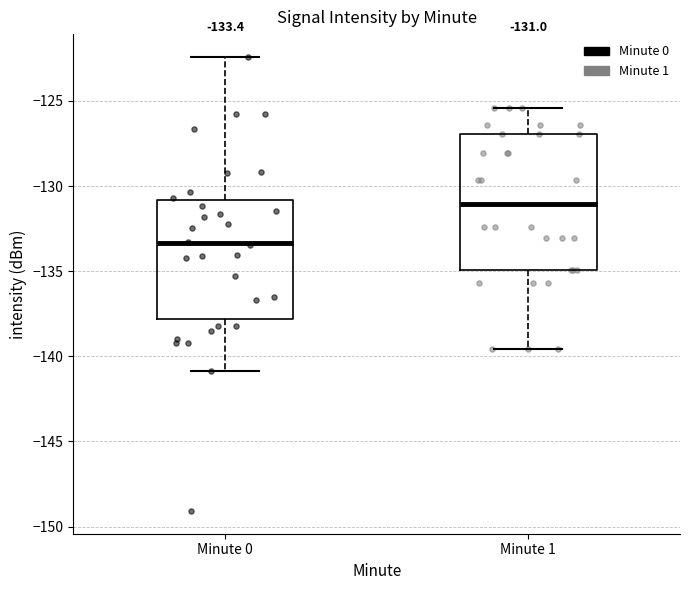

Comparing the boxes themselves (not the whiskers), which one is the tallest?

Minute 1